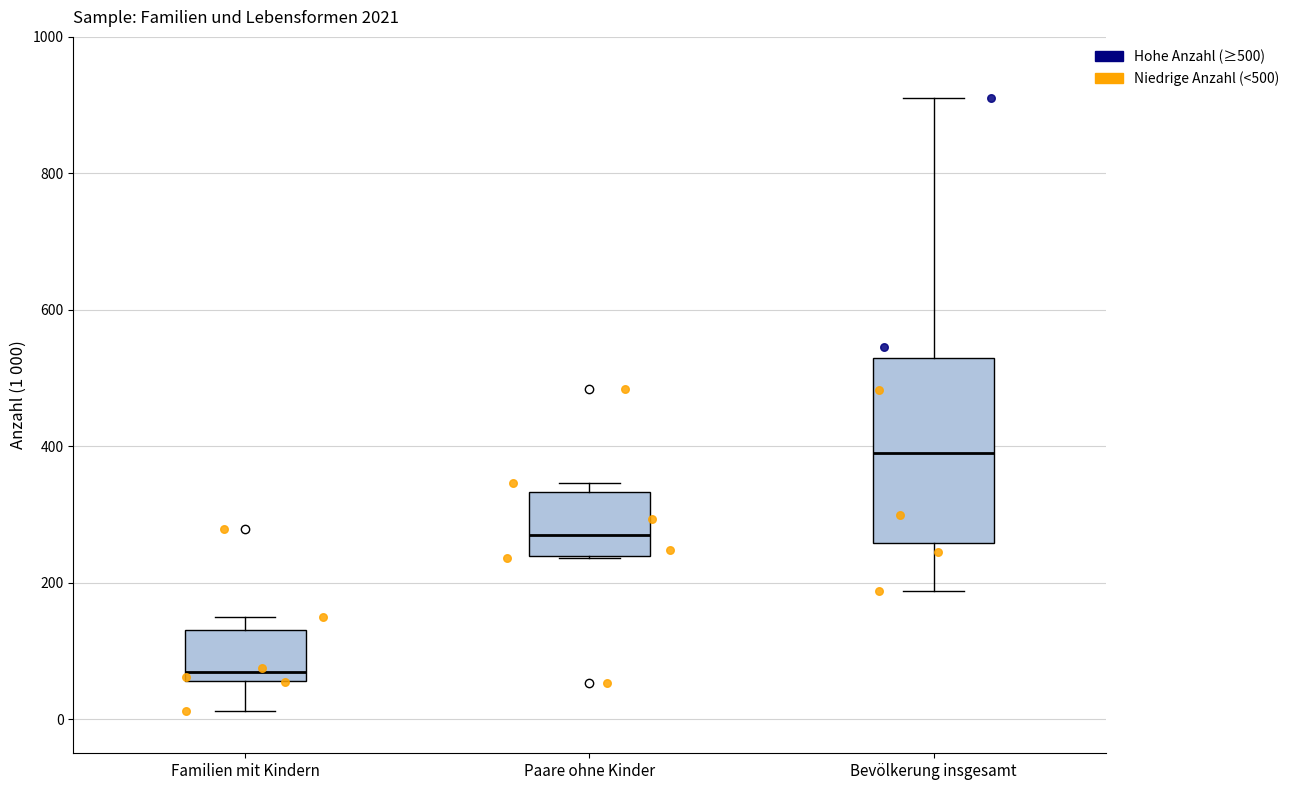

Comparing the boxes themselves (not the whiskers), which one is the tallest?

Bevölkerung insgesamt